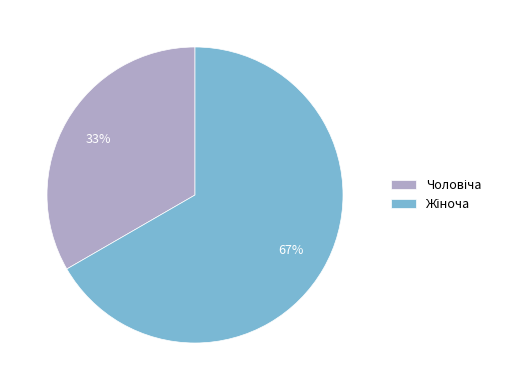

Is there any slice that represents more than half of the pie?

Yes